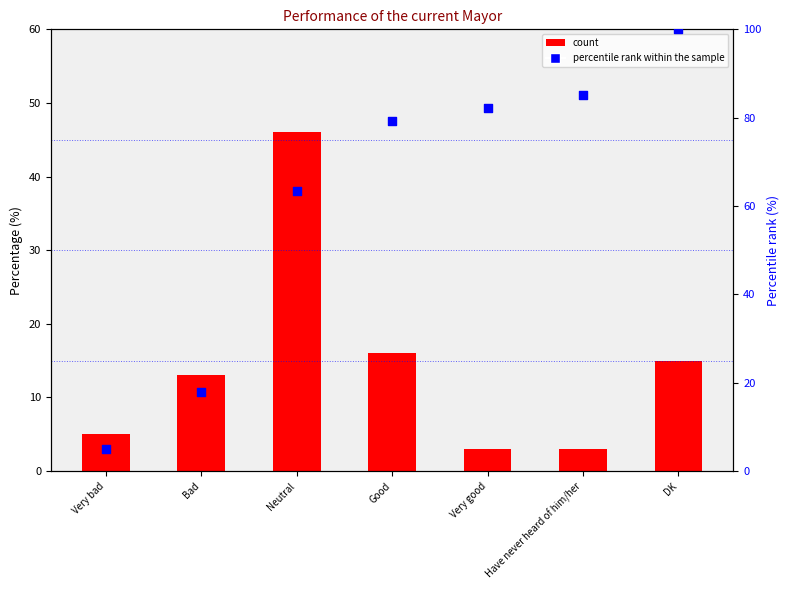

What is the total value across all series at DK?

115.0